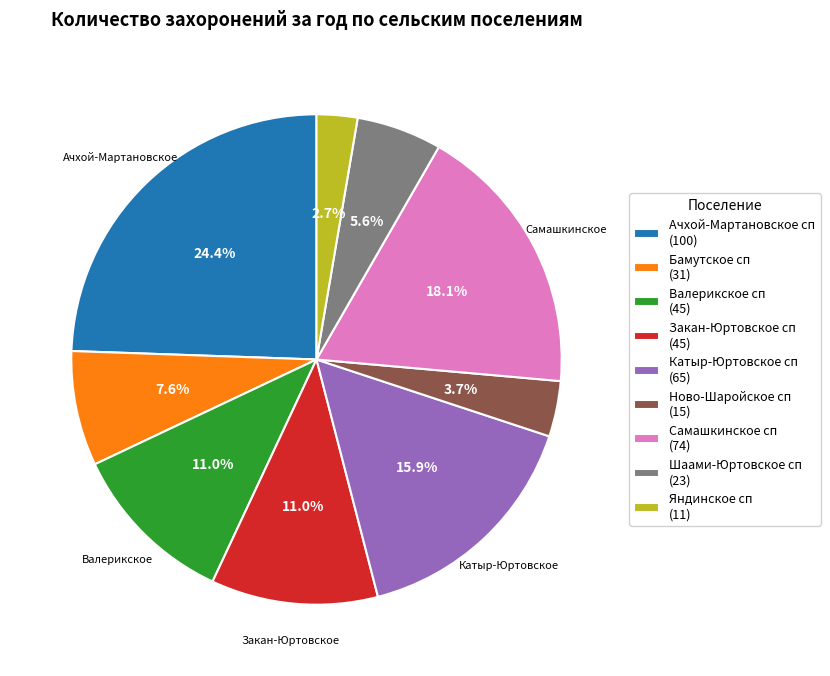

What is the ratio of the value at Валерикское сп to the value at Ачхой-Мартановское сп?

0.5